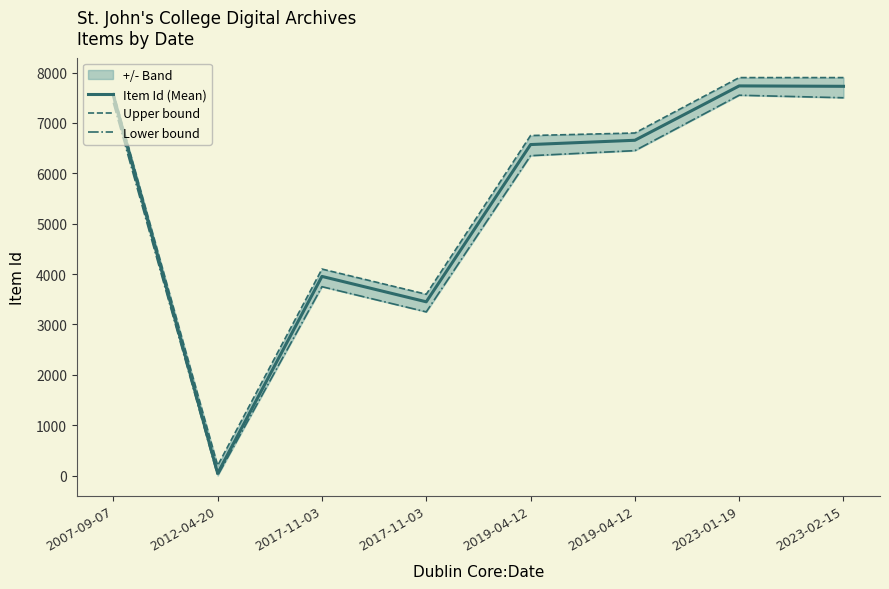

True or false: Item Id (Mean) has more than 0 interior local peaks.

True